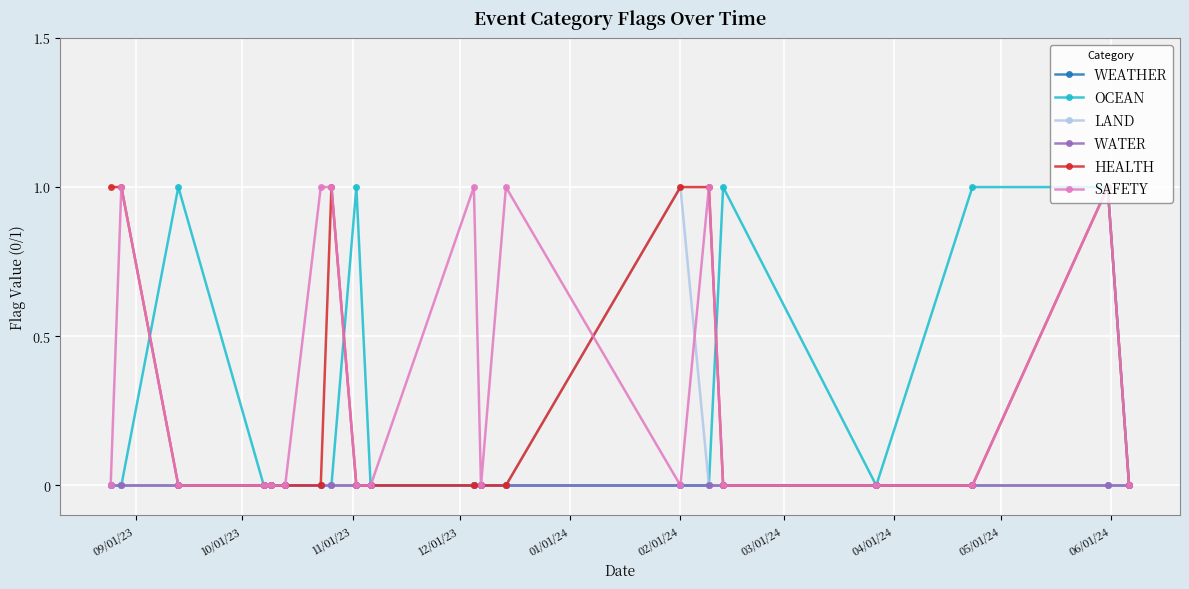

What are all the series names shown in the legend?

WEATHER, OCEAN, LAND, WATER, HEALTH, SAFETY